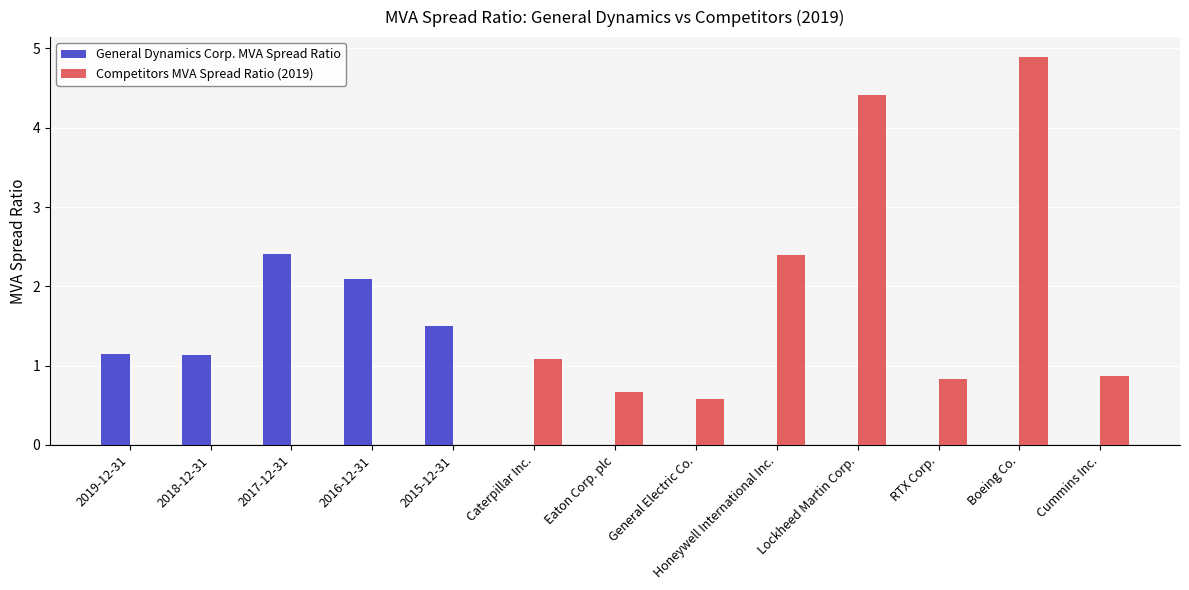

What is the total value across all series at Lockheed Martin Corp.?

4.4